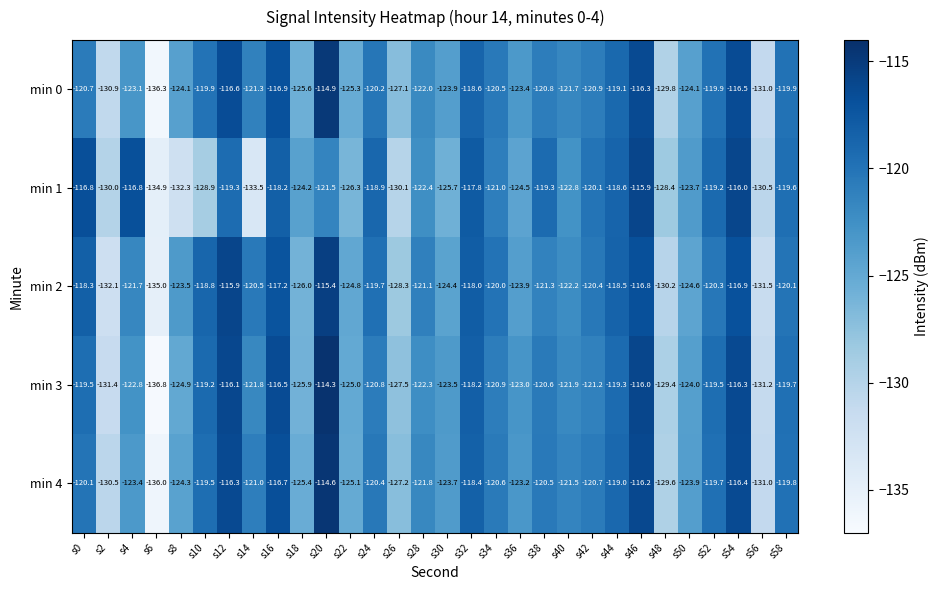

The value of min 2 at s22 is -124.8. True or false?

True